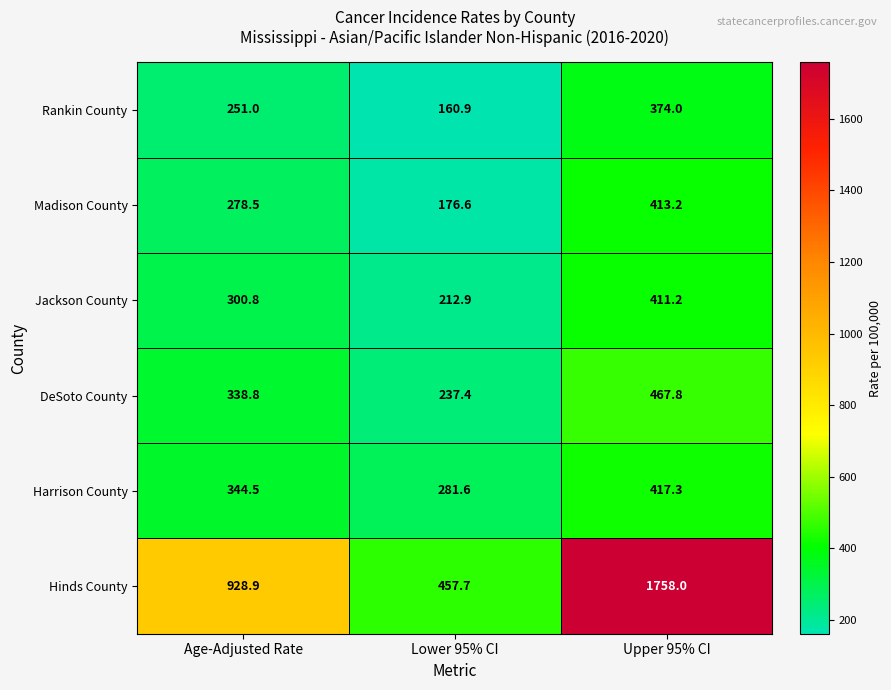

At Upper 95% CI, list the series in order from largest to smallest.

Hinds County, DeSoto County, Harrison County, Madison County, Jackson County, Rankin County